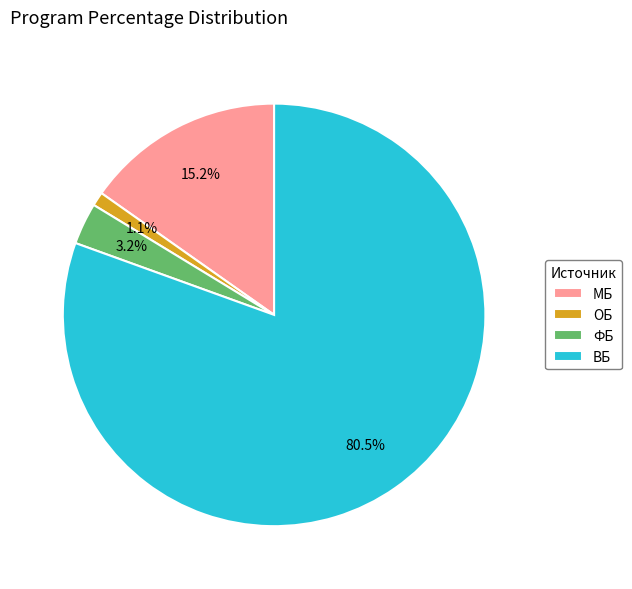

Is there a majority slice in this chart?

Yes